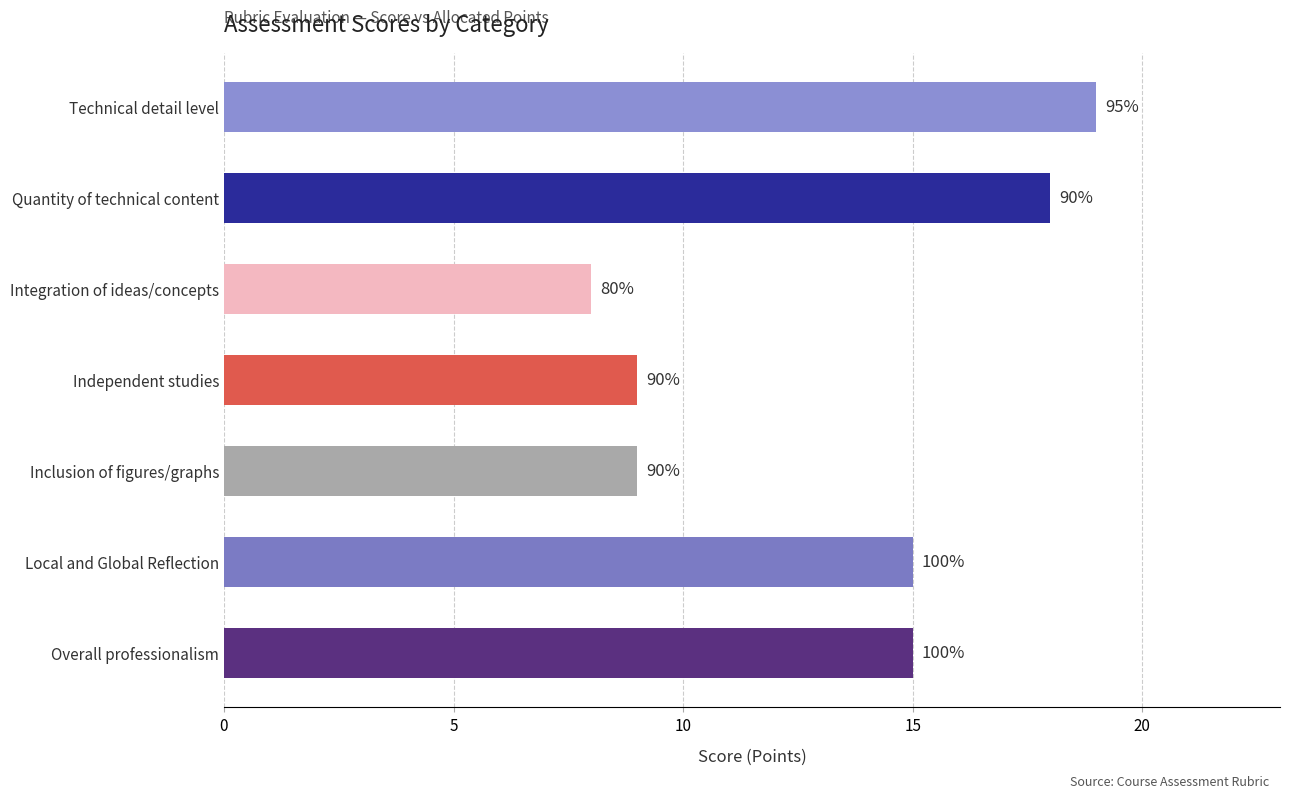

What is the difference between the second highest and second lowest values?

9